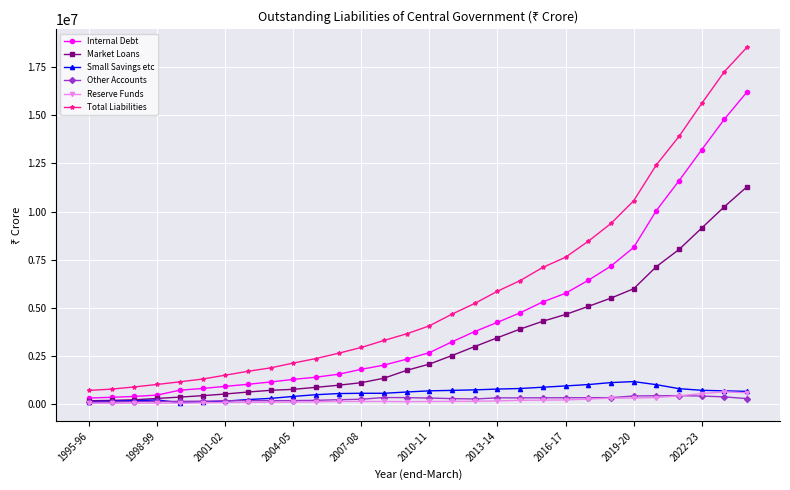

List the series in order of their peak value, lowest first.

Other Accounts, Reserve Funds, Small Savings etc, Market Loans, Internal Debt, Total Liabilities